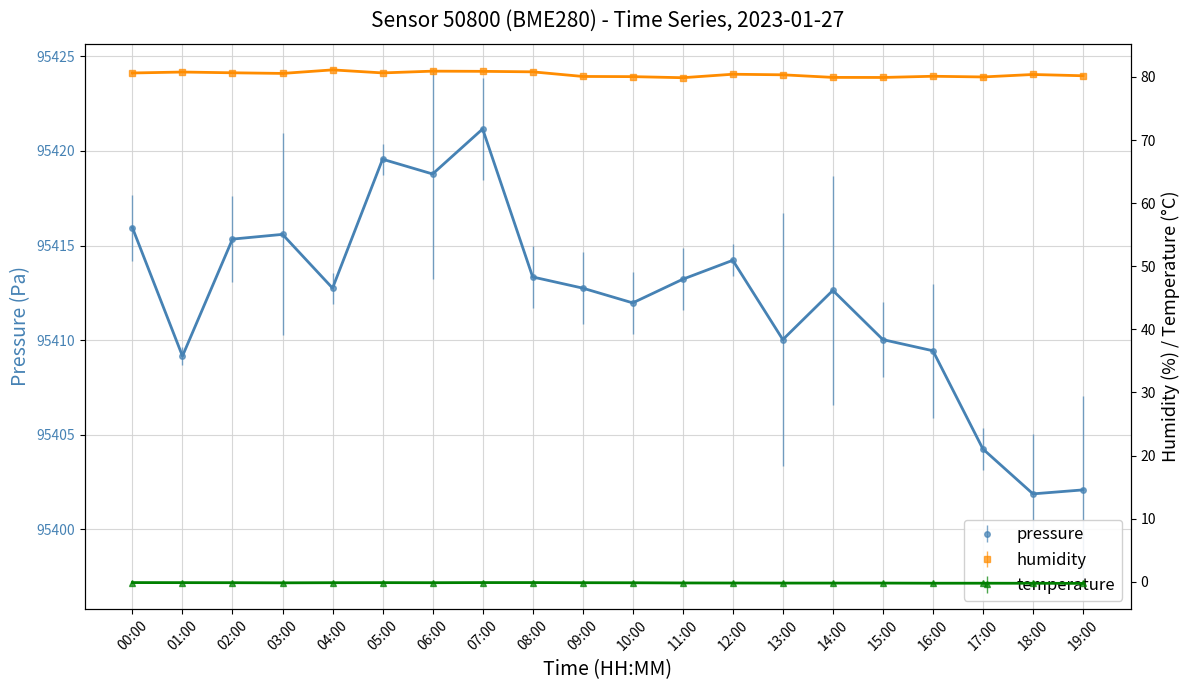

True or false: temperature has a value of -0.2 at 17:00.

True